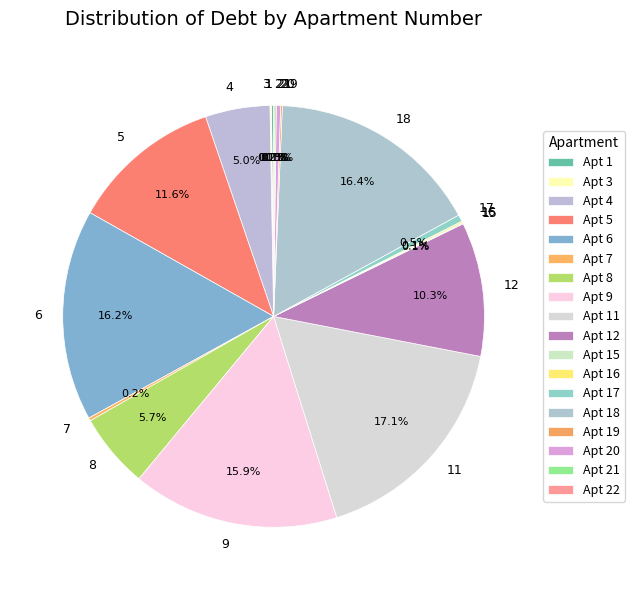

What percentage is NOT represented by 4?

95.0%